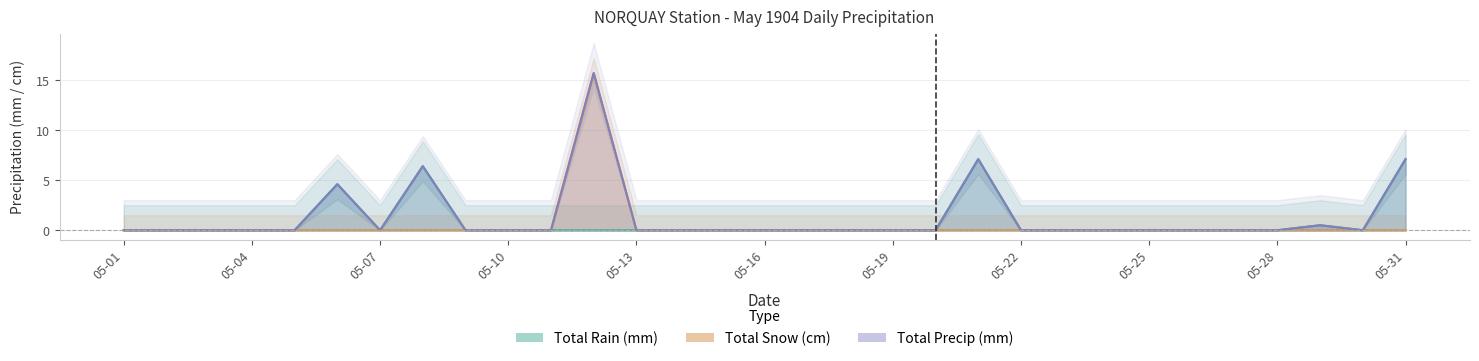

What is the difference between the second highest and minimum values in the Total Precip (mm) series?

7.1